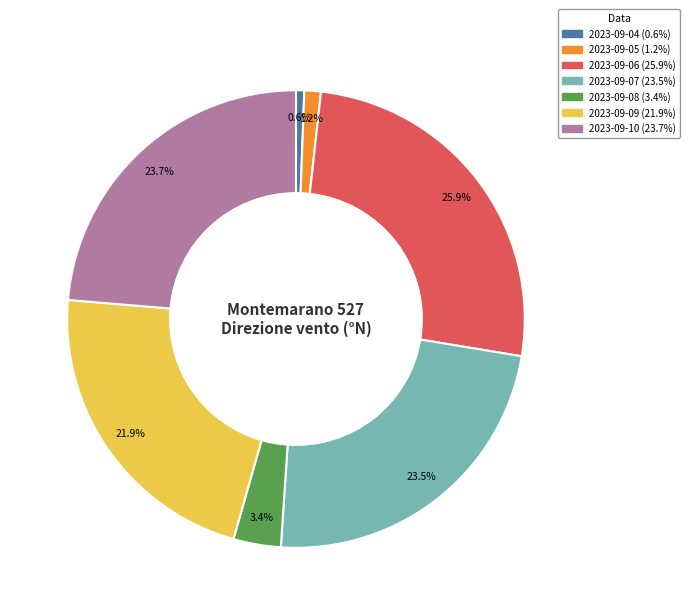

Does 2023-09-07 account for over 50% of the chart?

No